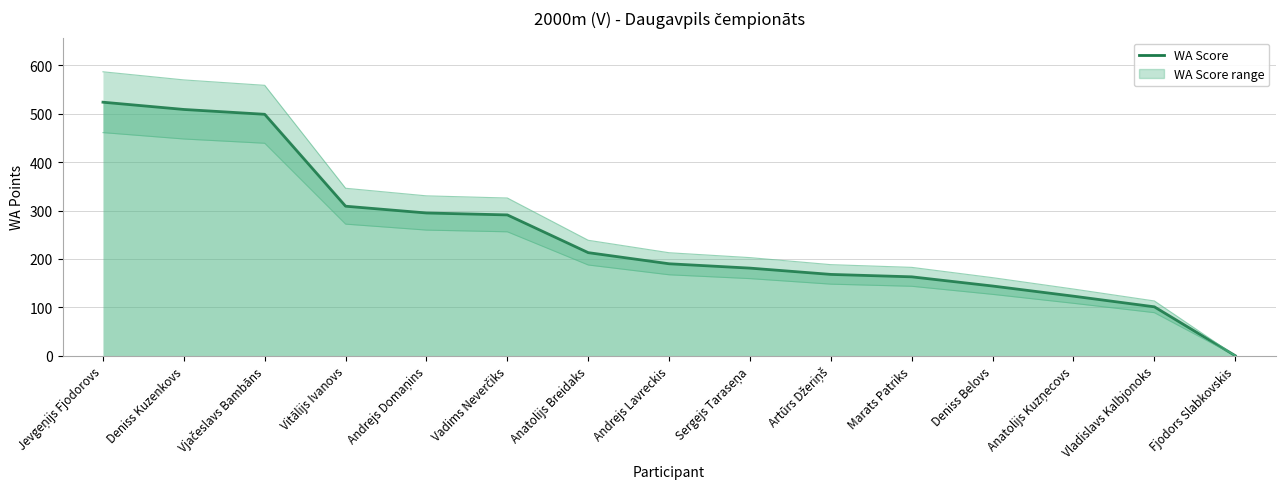

What value does the data have at Vladislavs Kalbjonoks?

101